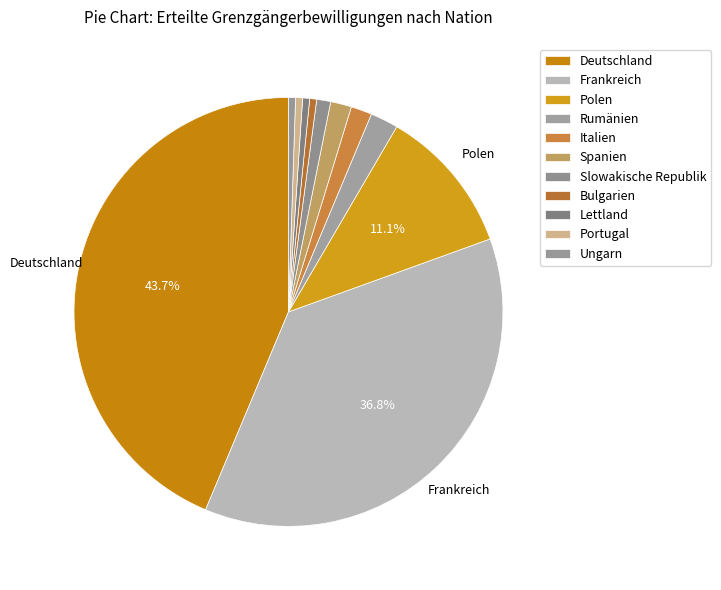

Rank the categories by value from lowest to highest.

Bulgarien, Lettland, Portugal, Ungarn, Slowakische Republik, Italien, Spanien, Rumänien, Polen, Frankreich, Deutschland